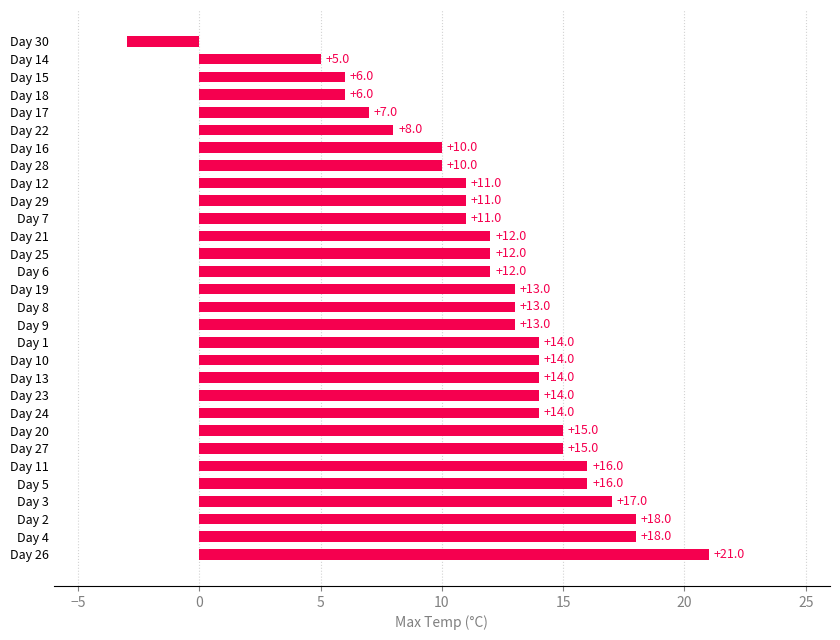

How many values are below 13?

14